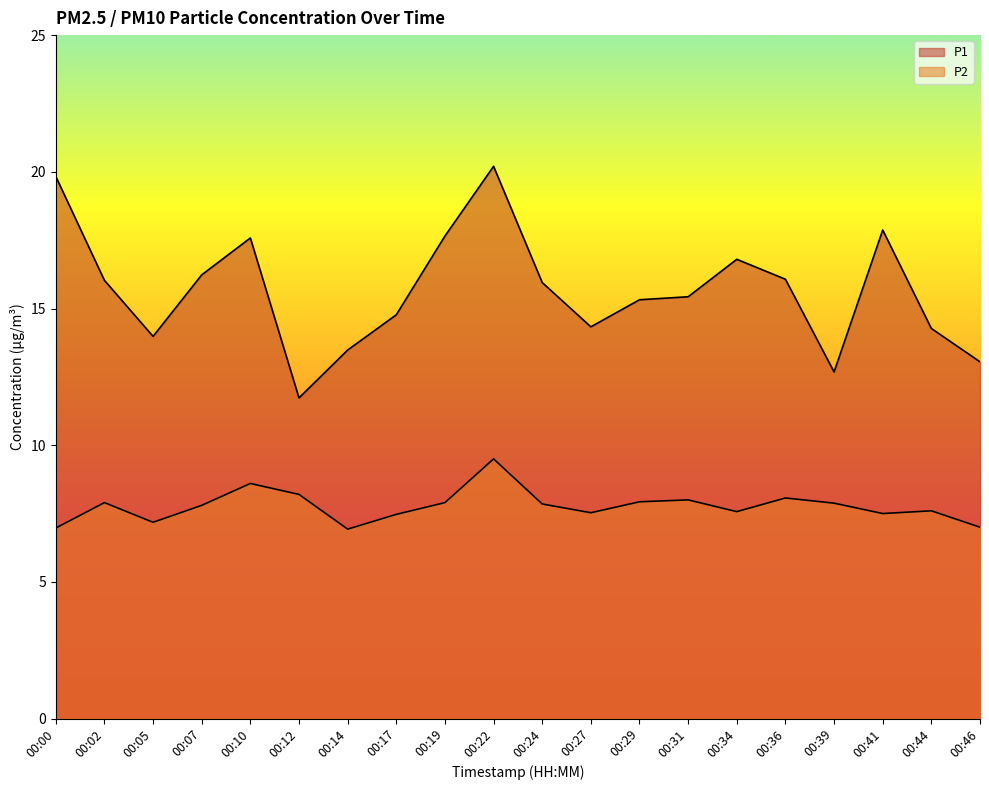

Which label corresponds to the largest value in the chart?

00:22